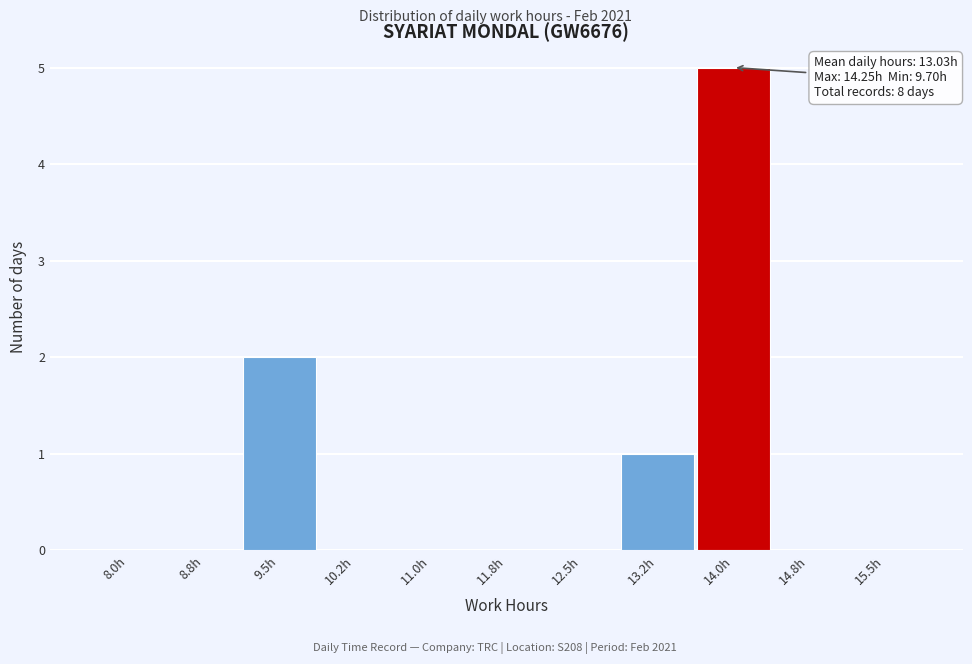

Reading left to right, what are all the values shown in this chart?

8.0h=0	8.8h=0	9.5h=2	10.2h=0	11.0h=0	11.8h=0	12.5h=0	13.2h=1	14.0h=5	14.8h=0	15.5h=0